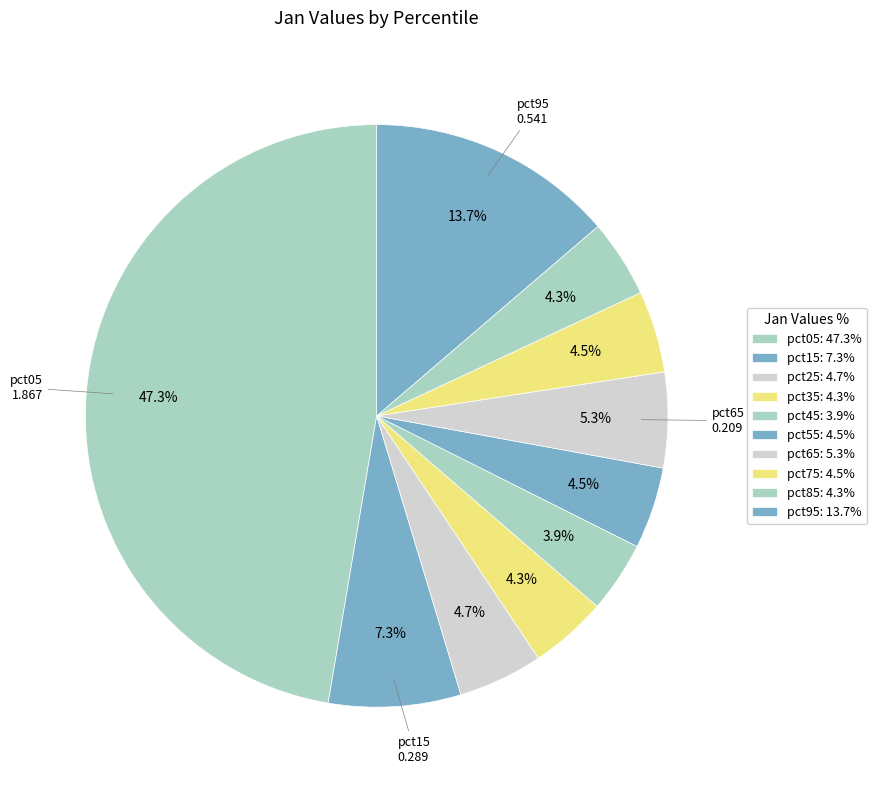

Is it true that pct85 is 4% of the pie?

True